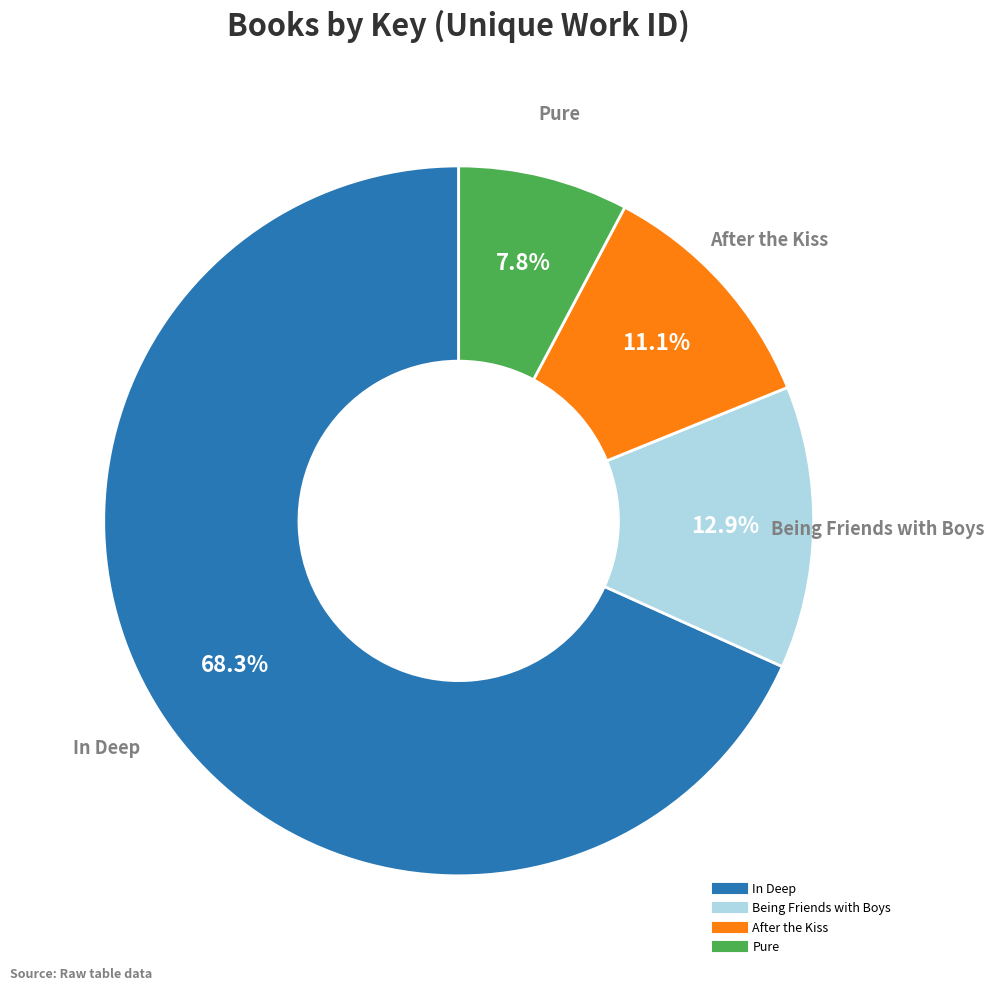

Approximately how many times larger is the value at In Deep compared to Pure?

8.8